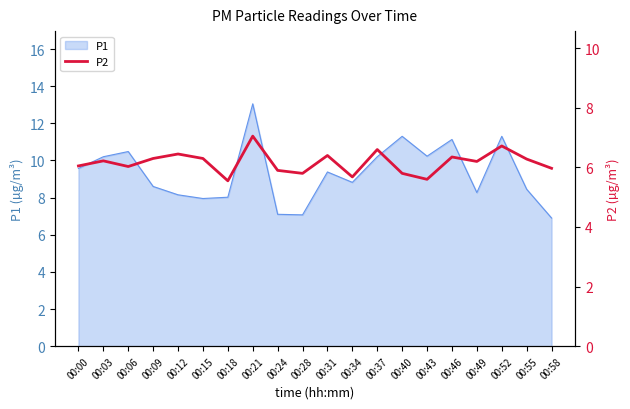

What is the lowest value of the P1 series?

6.9